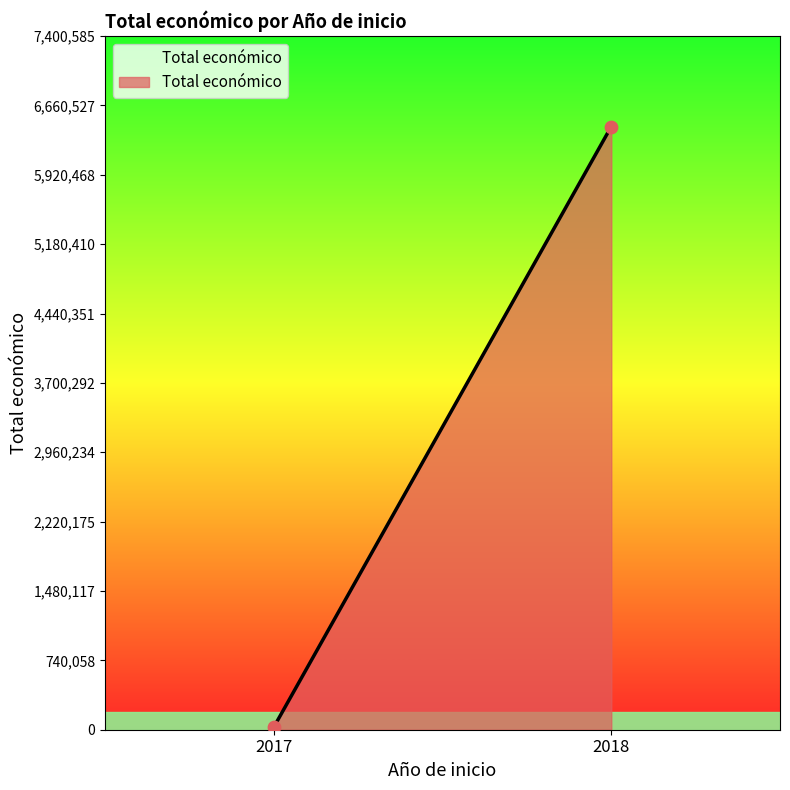

Which has a higher value, 2018 or 2018?

2018